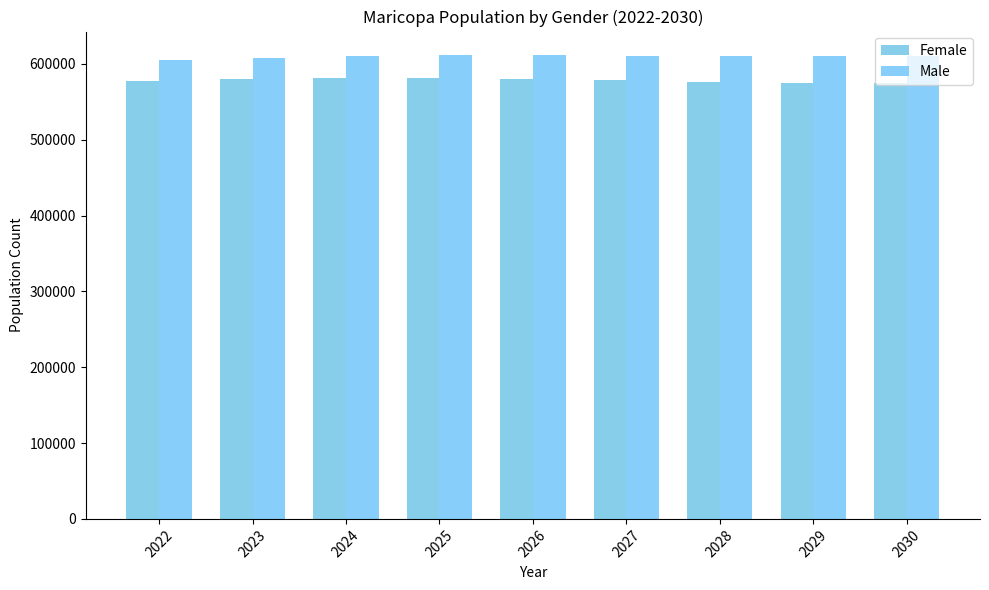

Which series has the widest spread of values?

Female